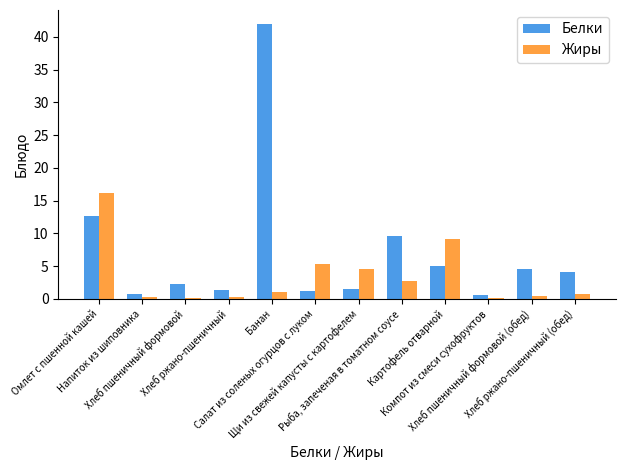

How many data points in Белки are above 4?

6